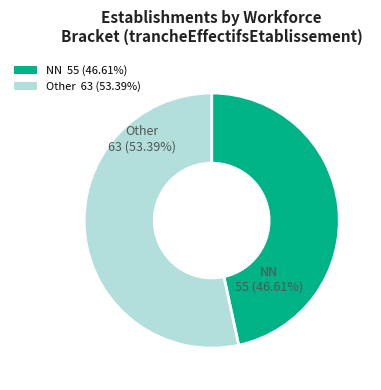

Count the number of slices in the pie.

2